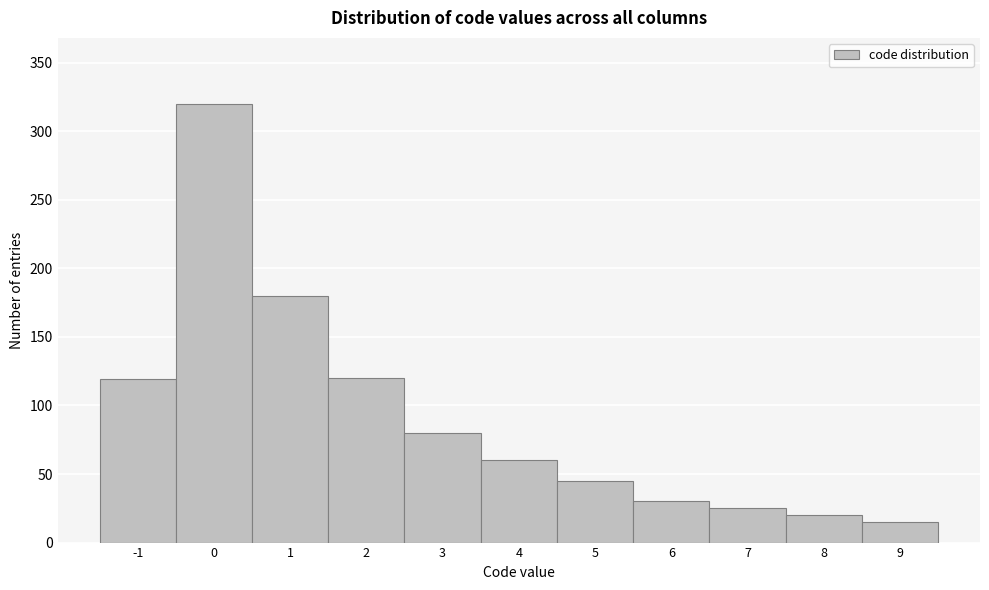

Over which range of the x-axis is the bar tallest?

-0.5 to 0.5